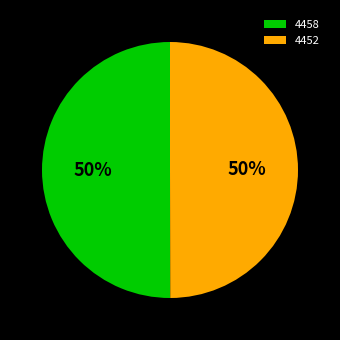

What is the ratio of the value at 4452 to the value at 4458?

1.0